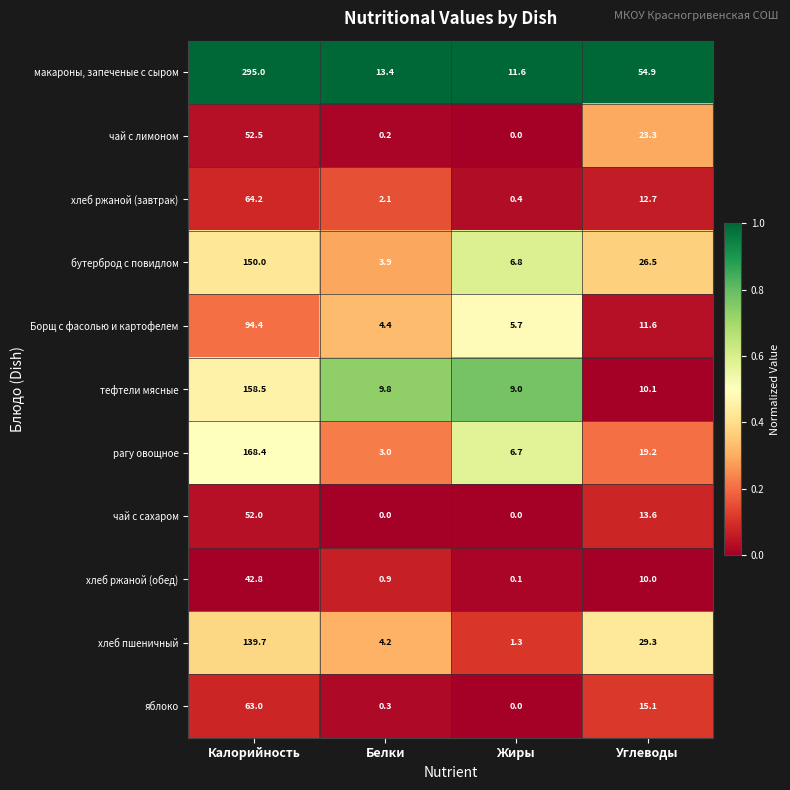

What is the sum of the хлеб ржаной (обед) values at Калорийность and Белки?

43.7